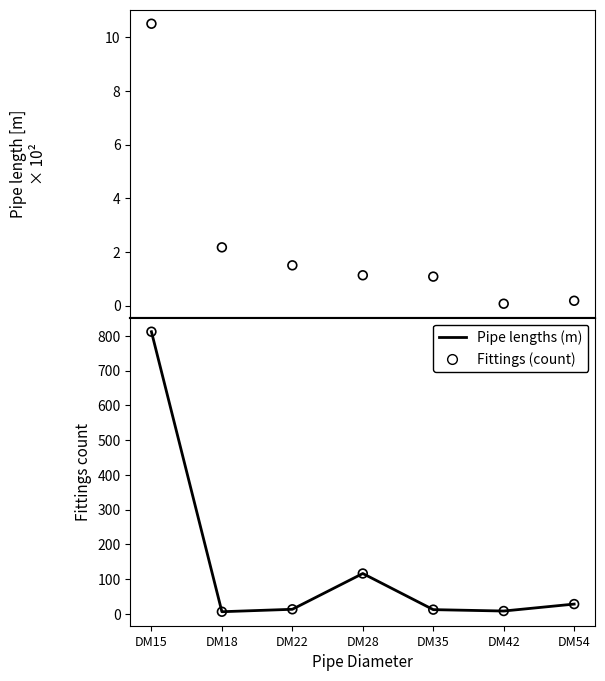

What are all the series names shown in the legend?

Pipe lengths (m), Fittings (count)